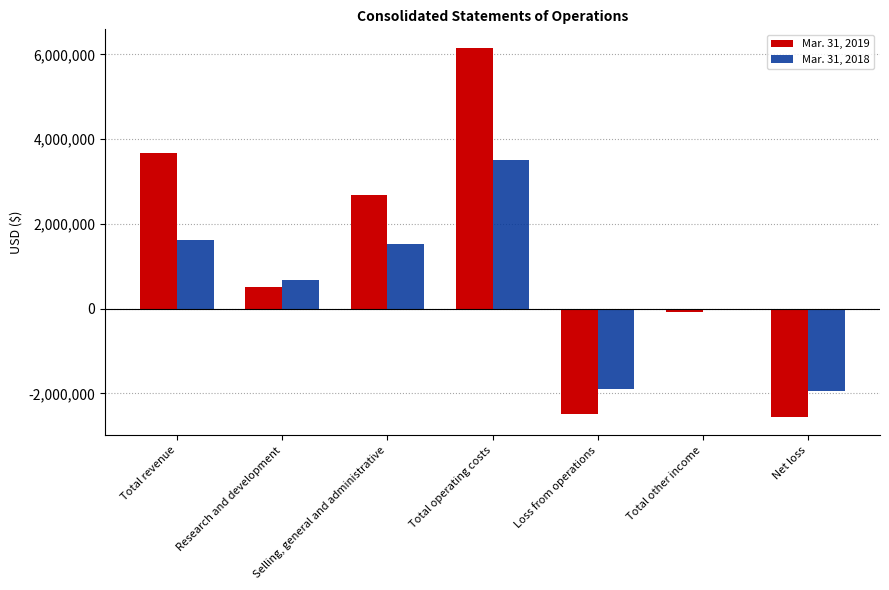

The Mar. 31, 2018 series shows 678505 at Research and development. True or false?

True